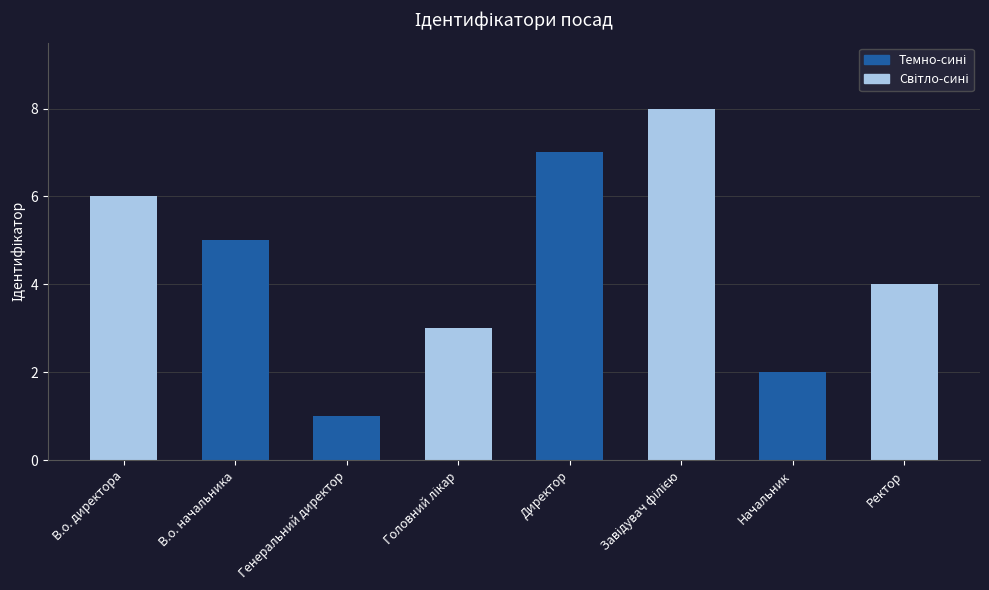

What is the change in value from Начальник to Ректор?

+2